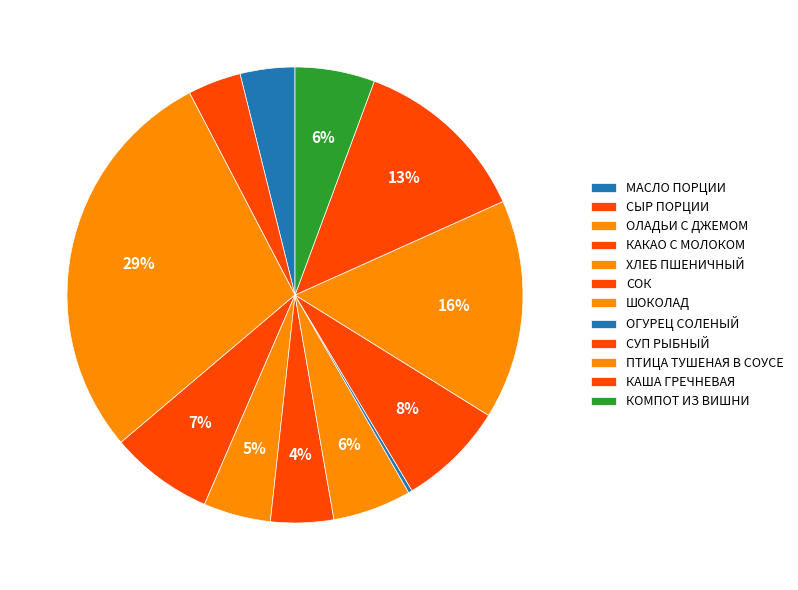

What is the total percentage of СОК and КАКАО С МОЛОКОМ?

11.8%